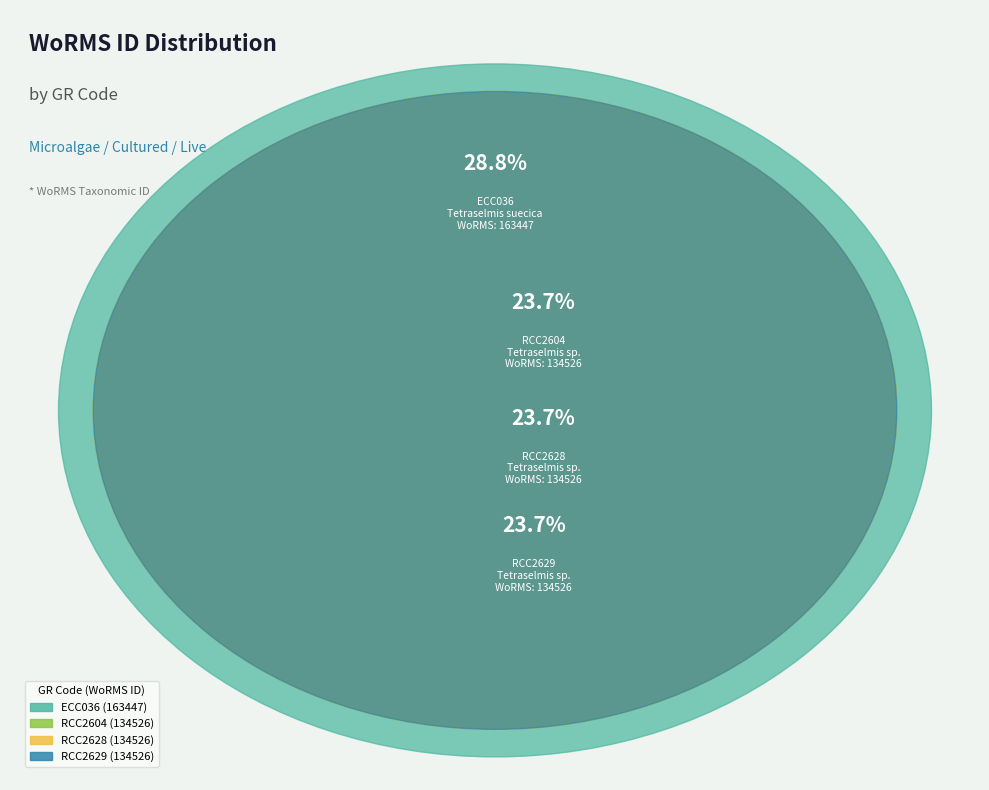

Is it true that RCC2628 is 17% of the pie?

False